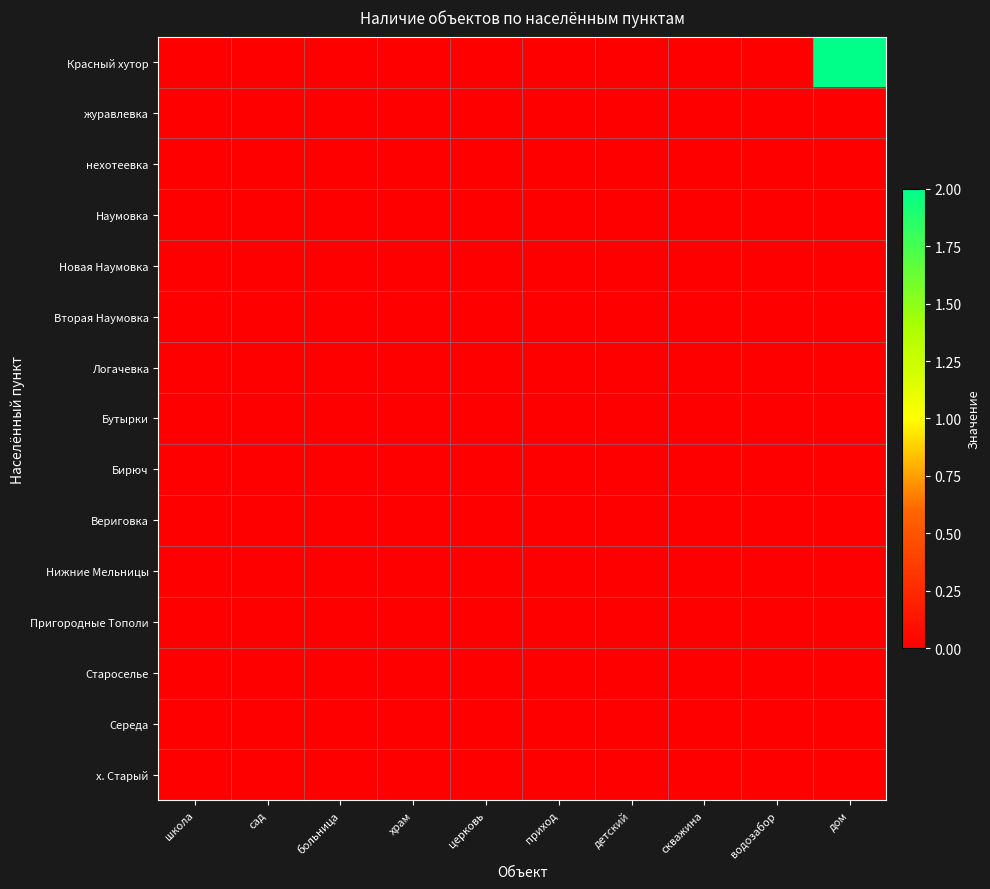

Reading left to right, transcribe all the data shown in this chart.

Красный хутор: школа=0	сад=0	больница=0	храм=0	церковь=0	приход=0	детский=0	скважина=0	водозабор=0	дом=2
журавлевка: школа=0	сад=0	больница=0	храм=0	церковь=0	приход=0	детский=0	скважина=0	водозабор=0	дом=0
нехотеевка: школа=0	сад=0	больница=0	храм=0	церковь=0	приход=0	детский=0	скважина=0	водозабор=0	дом=0
Наумовка: школа=0	сад=0	больница=0	храм=0	церковь=0	приход=0	детский=0	скважина=0	водозабор=0	дом=0
Новая Наумовка: школа=0	сад=0	больница=0	храм=0	церковь=0	приход=0	детский=0	скважина=0	водозабор=0	дом=0
Вторая Наумовка: школа=0	сад=0	больница=0	храм=0	церковь=0	приход=0	детский=0	скважина=0	водозабор=0	дом=0
Логачевка: школа=0	сад=0	больница=0	храм=0	церковь=0	приход=0	детский=0	скважина=0	водозабор=0	дом=0
Бутырки: школа=0	сад=0	больница=0	храм=0	церковь=0	приход=0	детский=0	скважина=0	водозабор=0	дом=0
Бирюч: школа=0	сад=0	больница=0	храм=0	церковь=0	приход=0	детский=0	скважина=0	водозабор=0	дом=0
Вериговка: школа=0	сад=0	больница=0	храм=0	церковь=0	приход=0	детский=0	скважина=0	водозабор=0	дом=0
Нижние Мельницы: школа=0	сад=0	больница=0	храм=0	церковь=0	приход=0	детский=0	скважина=0	водозабор=0	дом=0
Пригородные Тополи: школа=0	сад=0	больница=0	храм=0	церковь=0	приход=0	детский=0	скважина=0	водозабор=0	дом=0
Староселье: школа=0	сад=0	больница=0	храм=0	церковь=0	приход=0	детский=0	скважина=0	водозабор=0	дом=0
Середа: школа=0	сад=0	больница=0	храм=0	церковь=0	приход=0	детский=0	скважина=0	водозабор=0	дом=0
х. Старый: школа=0	сад=0	больница=0	храм=0	церковь=0	приход=0	детский=0	скважина=0	водозабор=0	дом=0